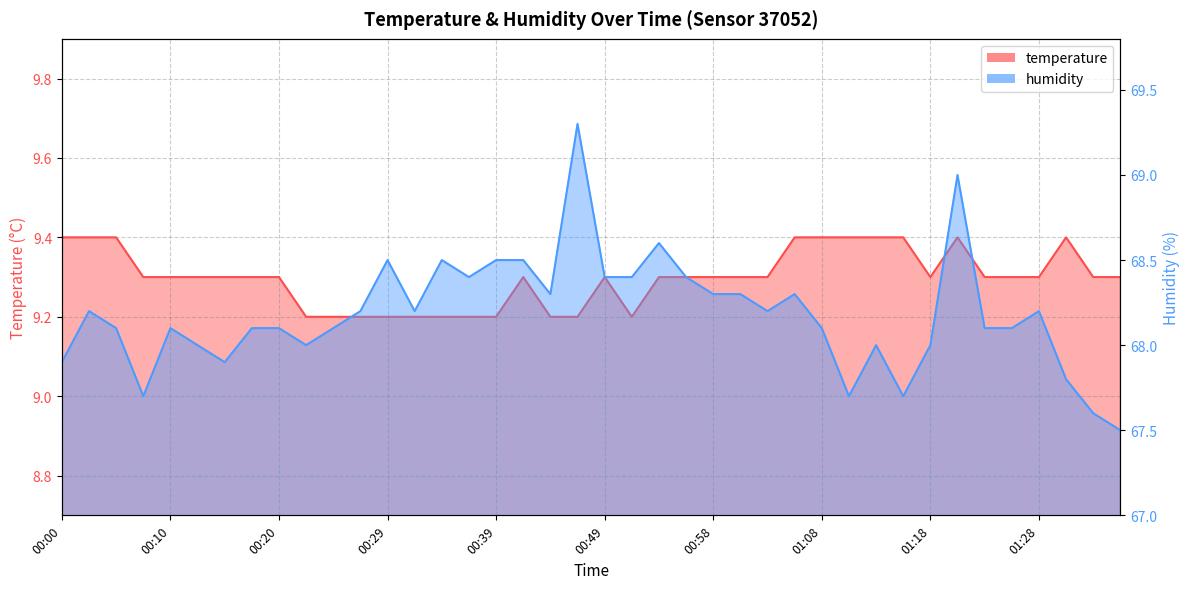

At which category is the sum across all series the highest?

00:46